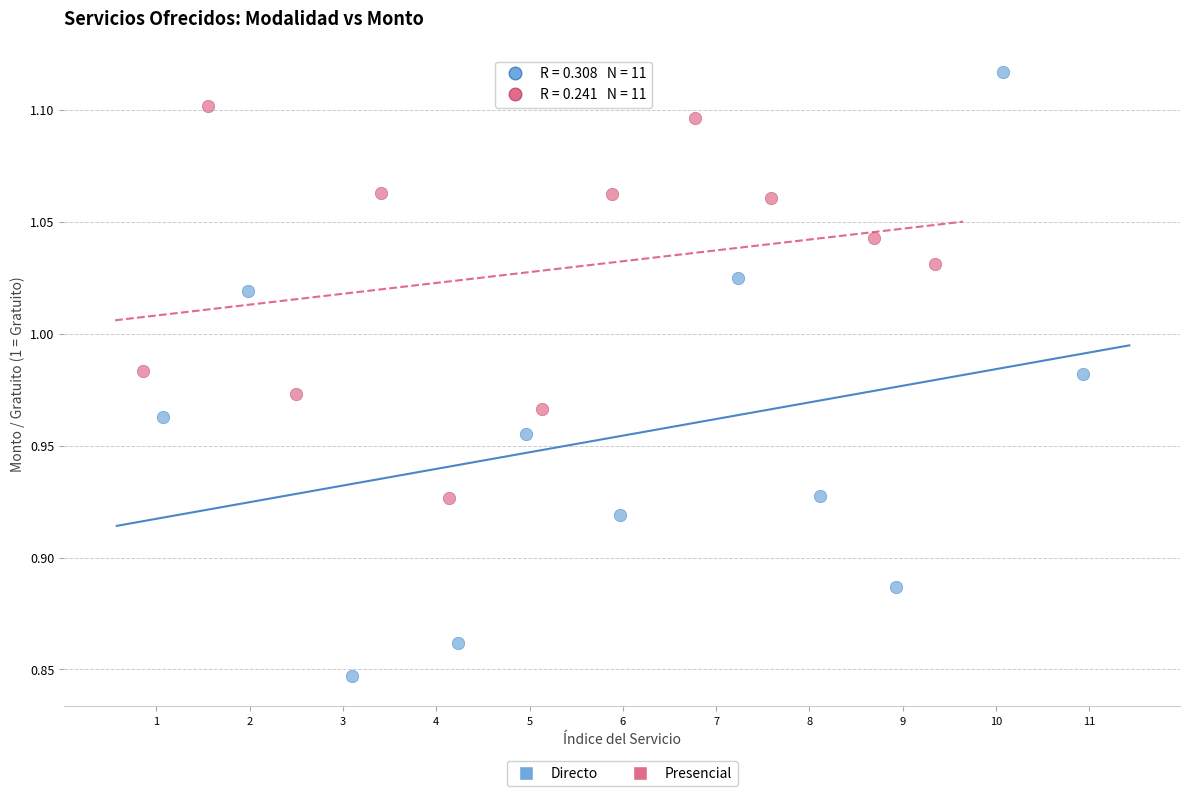

Which series reaches the maximum Y coordinate?

Directo